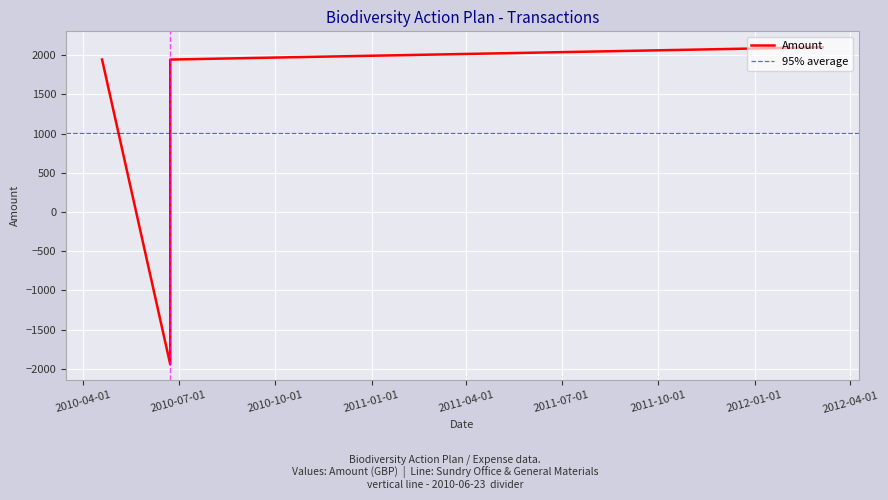

At which label does the data first exceed 1942?

2010-04-19